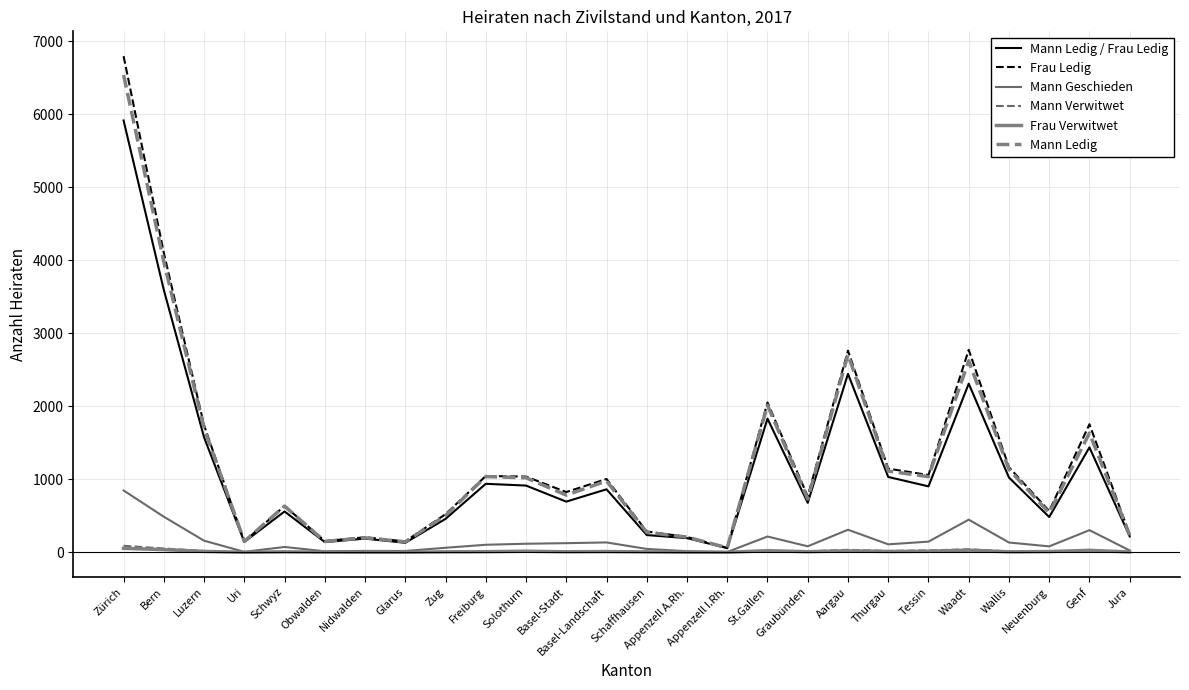

Reading left to right, what are all the values shown in this chart?

Mann Ledig / Frau Ledig: 5915	3593	1575	142	559	140	187	130	458	938	914	694	863	236	194	57	1831	678	2444	1032	903	2310	1024	483	1437	217
Frau Ledig: 6796	4100	1740	148	635	154	206	149	522	1045	1037	825	1004	285	210	61	2052	765	2762	1146	1058	2773	1165	566	1754	242
Mann Geschieden: 847	487	159	6	73	14	19	18	62	103	117	125	135	46	15	4	216	82	309	109	146	447	134	81	303	25
Mann Verwitwet: 89	52	17	0	7	1	1	1	4	13	14	12	18	8	2	0	12	13	34	18	26	41	12	8	21	2
Frau Verwitwet: 54	37	12	0	6	2	0	0	6	8	15	7	10	5	1	0	22	8	20	11	14	29	6	10	27	4
Mann Ledig: 6538	3979	1700	150	633	148	199	143	504	1037	1021	783	977	273	208	62	2014	729	2708	1112	1036	2623	1135	539	1633	235